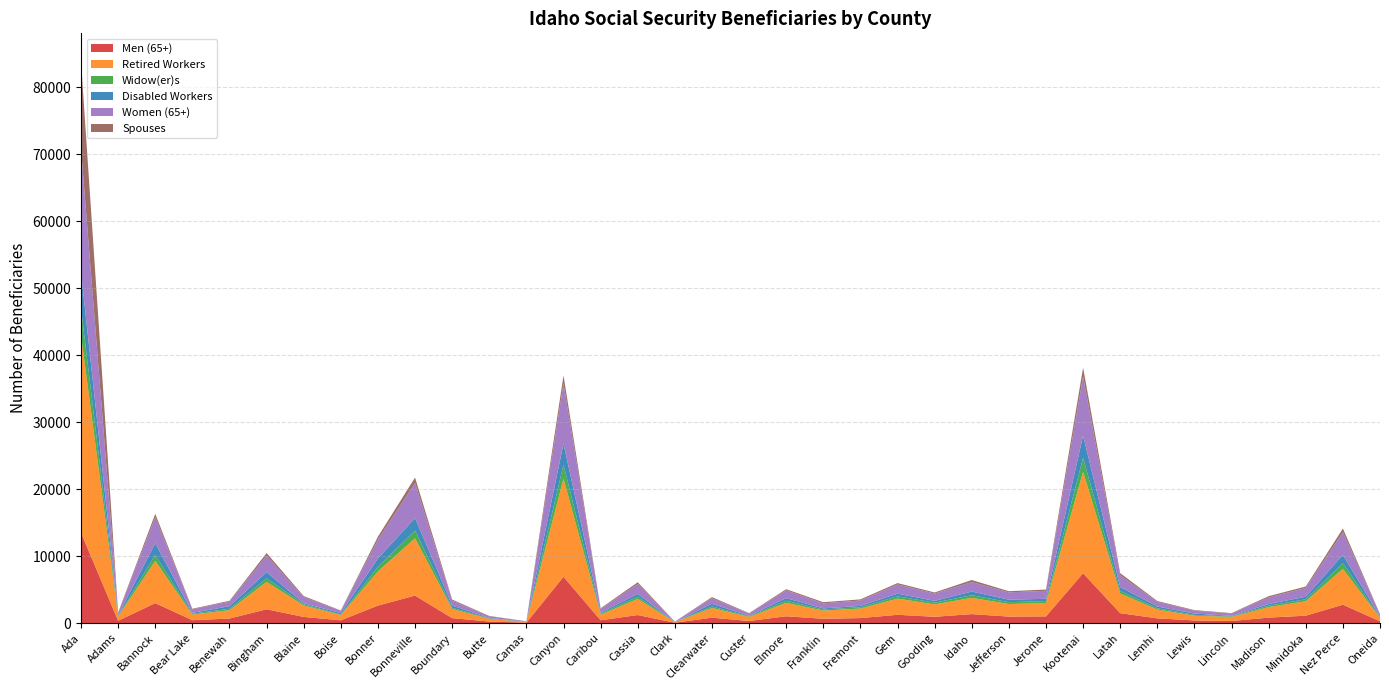

Reading left to right, extract all data points from this chart.

Men (65+): Ada=13505	Adams=350	Bannock=2980	Bear Lake=435	Benewah=680	Bingham=2060	Blaine=920	Boise=415	Bonner=2615	Bonneville=4110	Boundary=740	Butte=230	Camas=60	Canyon=6920	Caribou=425	Cassia=1200	Clark=55	Clearwater=805	Custer=315	Elmore=1015	Franklin=645	Fremont=745	Gem=1240	Gooding=940	Idaho=1340	Jefferson=970	Jerome=1000	Kootenai=7450	Latah=1480	Lemhi=705	Lewis=395	Lincoln=315	Madison=815	Minidoka=1105	Nez Perce=2745	Oneida=270
Retired Workers: Ada=29490	Adams=650	Bannock=6310	Bear Lake=845	Benewah=1245	Bingham=4095	Blaine=1720	Boise=795	Bonner=5105	Bonneville=8560	Boundary=1370	Butte=405	Camas=110	Canyon=14665	Caribou=840	Cassia=2415	Clark=95	Clearwater=1460	Custer=605	Elmore=2010	Franklin=1225	Fremont=1425	Gem=2415	Gooding=1855	Idaho=2425	Jefferson=1875	Jerome=2005	Kootenai=15145	Latah=2945	Lemhi=1325	Lewis=705	Lincoln=605	Madison=1575	Minidoka=2160	Nez Perce=5360	Oneida=530
Widow(er)s: Ada=4035	Adams=85	Bannock=885	Bear Lake=115	Benewah=220	Bingham=540	Blaine=185	Boise=70	Bonner=705	Bonneville=1145	Boundary=180	Butte=55	Camas=20	Canyon=2075	Caribou=150	Cassia=325	Clark=10	Clearwater=225	Custer=85	Elmore=310	Franklin=175	Fremont=185	Gem=340	Gooding=260	Idaho=395	Jefferson=275	Jerome=290	Kootenai=2095	Latah=385	Lemhi=185	Lewis=125	Lincoln=70	Madison=210	Minidoka=290	Nez Perce=830	Oneida=75
Disabled Workers: Ada=5415	Adams=110	Bannock=1745	Bear Lake=140	Benewah=370	Bingham=905	Blaine=140	Boise=205	Bonner=1225	Bonneville=1875	Boundary=330	Butte=85	Camas=15	Canyon=3145	Caribou=140	Cassia=420	Clark=5	Clearwater=395	Custer=85	Elmore=395	Franklin=150	Fremont=215	Gem=395	Gooding=260	Idaho=550	Jefferson=375	Jerome=330	Kootenai=3300	Latah=565	Lemhi=260	Lewis=205	Lincoln=85	Madison=240	Minidoka=385	Nez Perce=1255	Oneida=95
Women (65+): Ada=18400	Adams=325	Bannock=3895	Bear Lake=500	Benewah=700	Bingham=2450	Blaine=900	Boise=345	Bonner=2805	Bonneville=5235	Boundary=745	Butte=240	Camas=65	Canyon=8990	Caribou=550	Cassia=1485	Clark=50	Clearwater=835	Custer=330	Elmore=1155	Franklin=755	Fremont=805	Gem=1375	Gooding=1100	Idaho=1420	Jefferson=1095	Jerome=1195	Kootenai=8815	Latah=1760	Lemhi=695	Lewis=420	Lincoln=350	Madison=990	Minidoka=1305	Nez Perce=3375	Oneida=325
Spouses: Ada=13041	Adams=70	Bannock=505	Bear Lake=100	Benewah=120	Bingham=410	Blaine=165	Boise=55	Bonner=450	Bonneville=810	Boundary=150	Butte=55	Camas=10	Canyon=1190	Caribou=105	Cassia=250	Clark=5	Clearwater=160	Custer=65	Elmore=175	Franklin=170	Fremont=165	Gem=210	Gooding=155	Idaho=300	Jefferson=170	Jerome=190	Kootenai=1345	Latah=320	Lemhi=125	Lewis=90	Lincoln=65	Madison=190	Minidoka=215	Nez Perce=555	Oneida=50